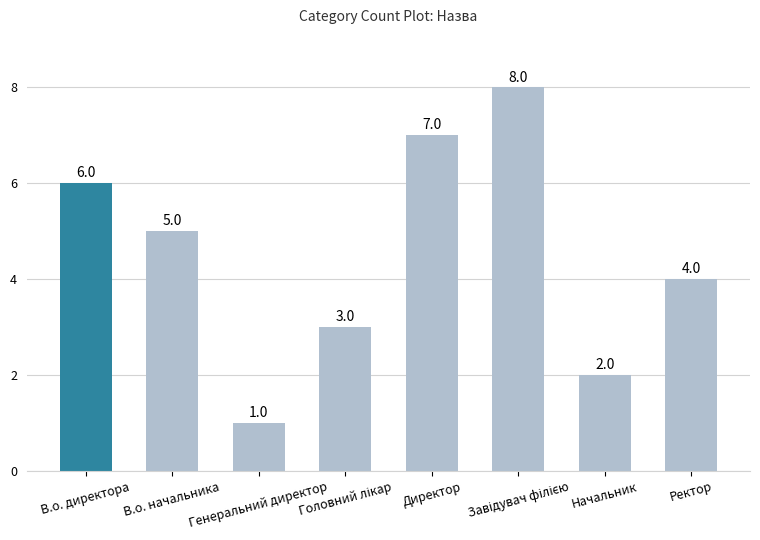

Reading right to left, what are all the values shown in this chart?

4	2	8	7	3	1	5	6